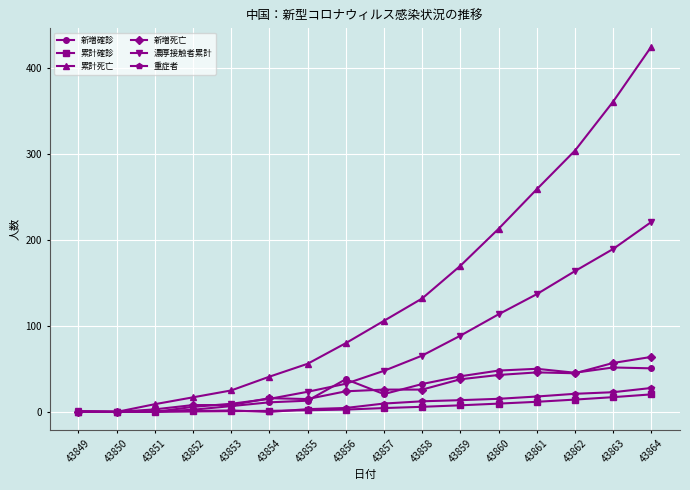

After their last crossing, which series has the higher values: 新増死亡 or 新増確診?

新増死亡